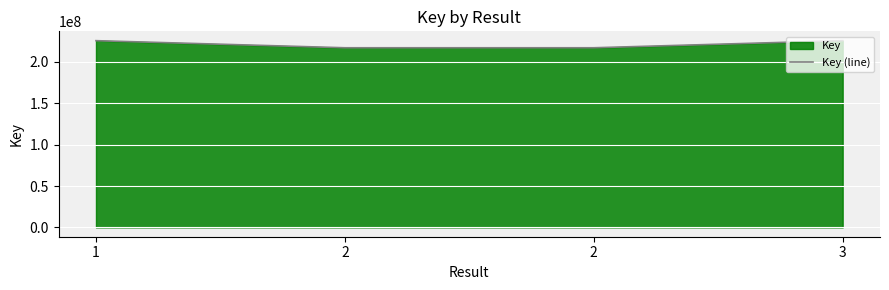

What is the smallest value displayed?

217072207